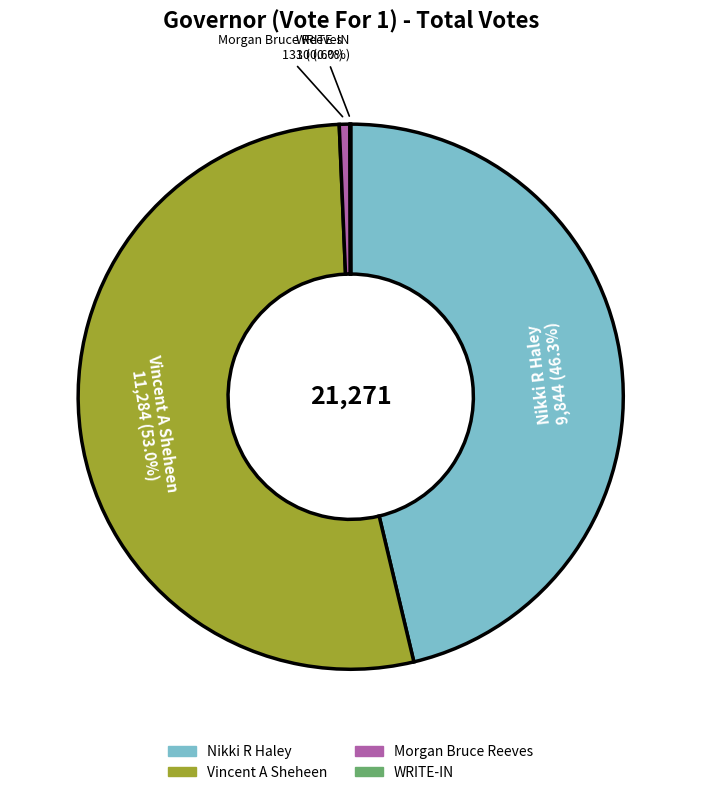

Which category accounts for the majority?

Vincent A Sheheen